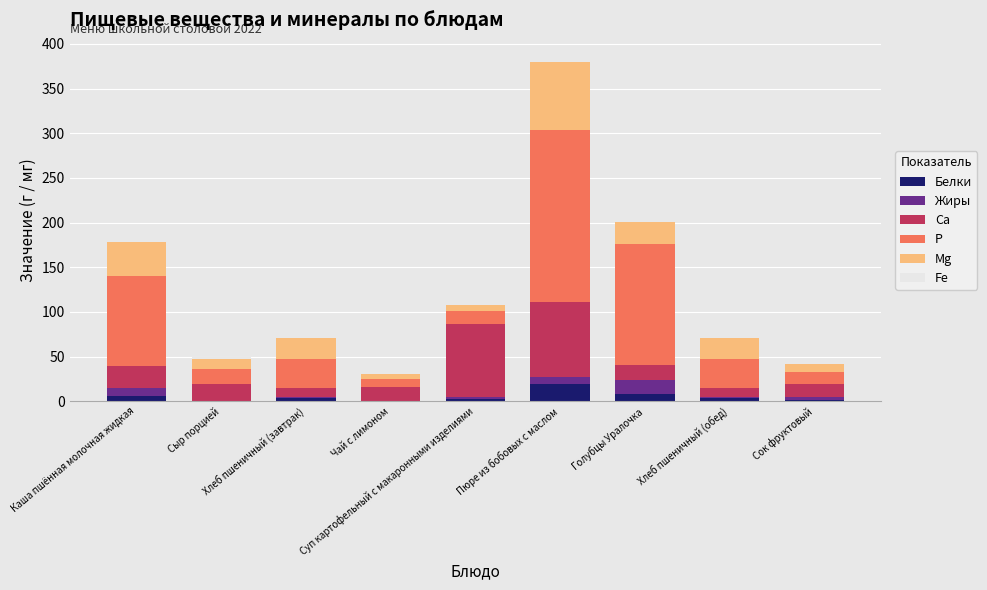

What are all the series names shown in the legend?

Белки, Жиры, Са, Р, Mg, Fe